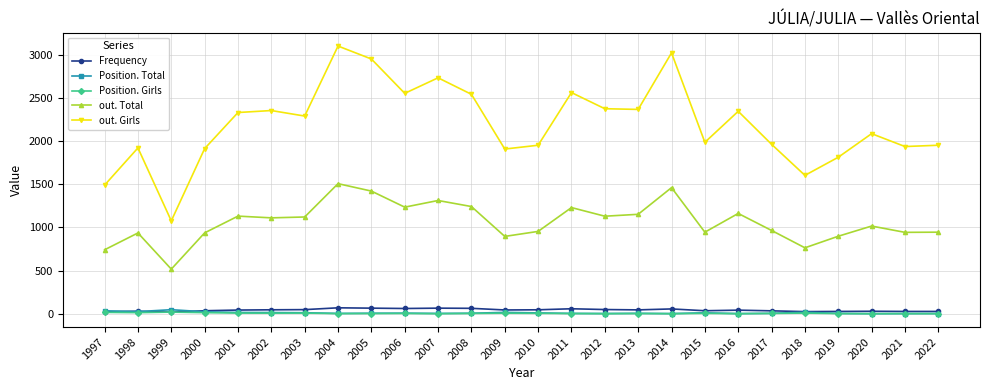

At which label does out. Girls first exceed 2290?

2001